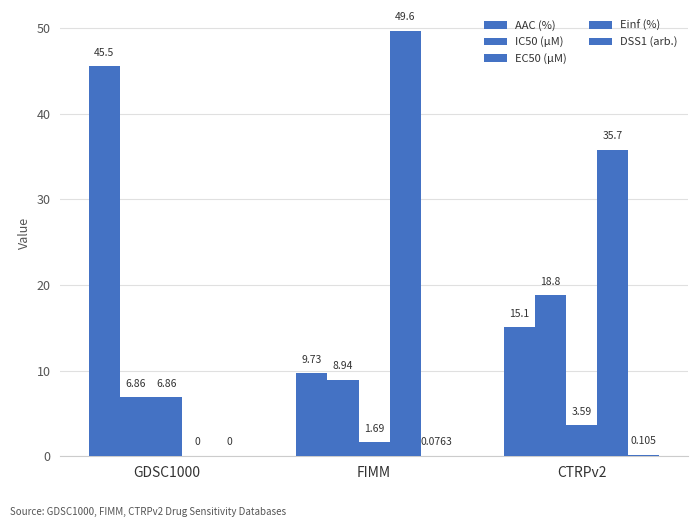

At FIMM, list the series in order from largest to smallest.

Einf (%), AAC (%), IC50 (µM), EC50 (µM), DSS1 (arb.)